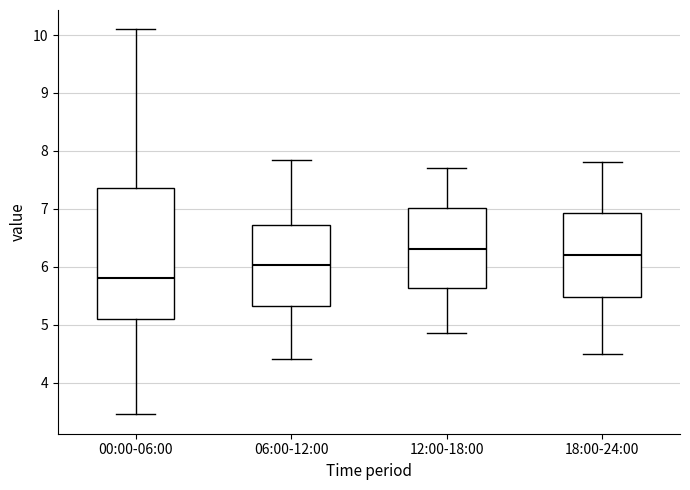

Reading left to right, read every box against the y-axis: the position of its median line, the range the box covers, and the ends of its whiskers. The values are not printed on the chart, so give them approximately, as read against the axis.

00:00-06:00: median 5.8, box 5.1 to 7.4, whiskers 3.5 to 10.1
06:00-12:00: median 6.0, box 5.3 to 6.7, whiskers 4.4 to 7.9
12:00-18:00: median 6.3, box 5.6 to 7.0, whiskers 4.9 to 7.7
18:00-24:00: median 6.2, box 5.5 to 6.9, whiskers 4.5 to 7.8